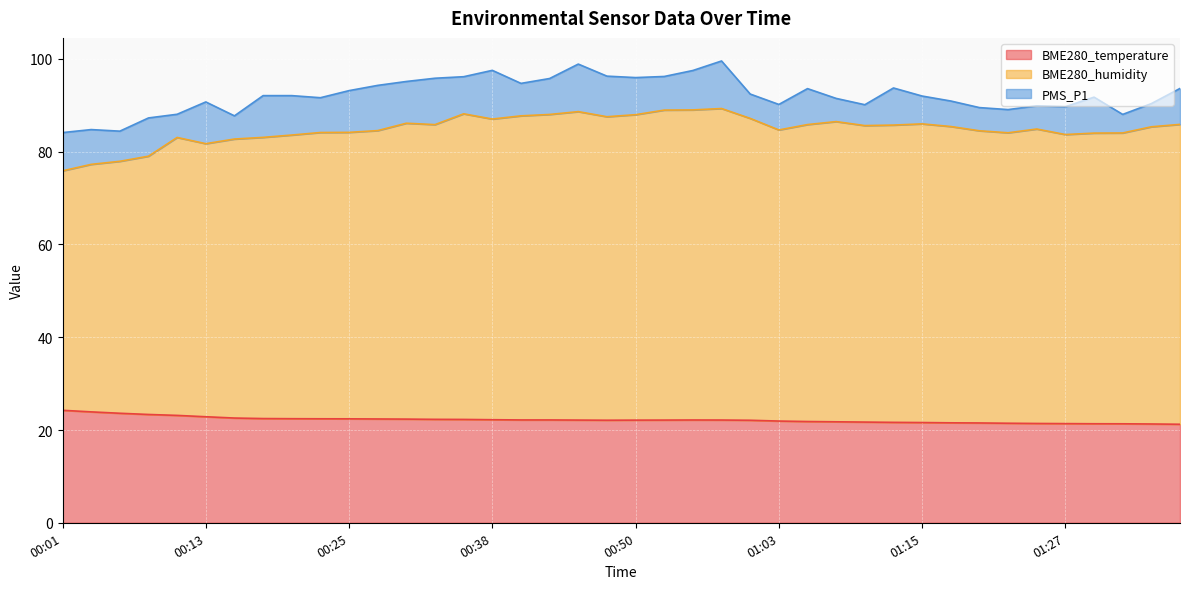

Is the value of BME280_temperature at 00:01 greater than the value of BME280_humidity at 00:13?

No